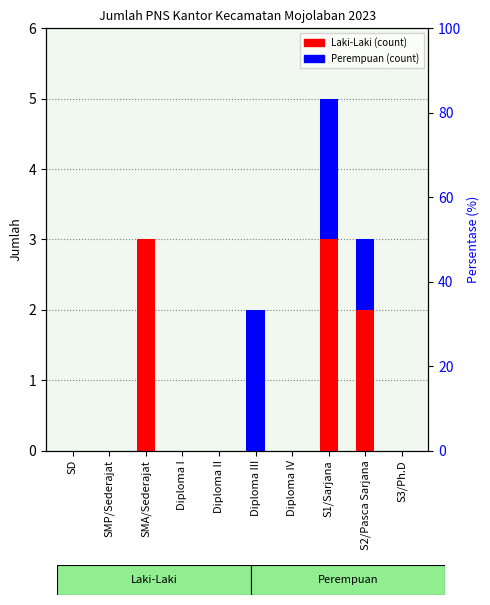

What is the label of the 6th bar from the right?

Diploma II